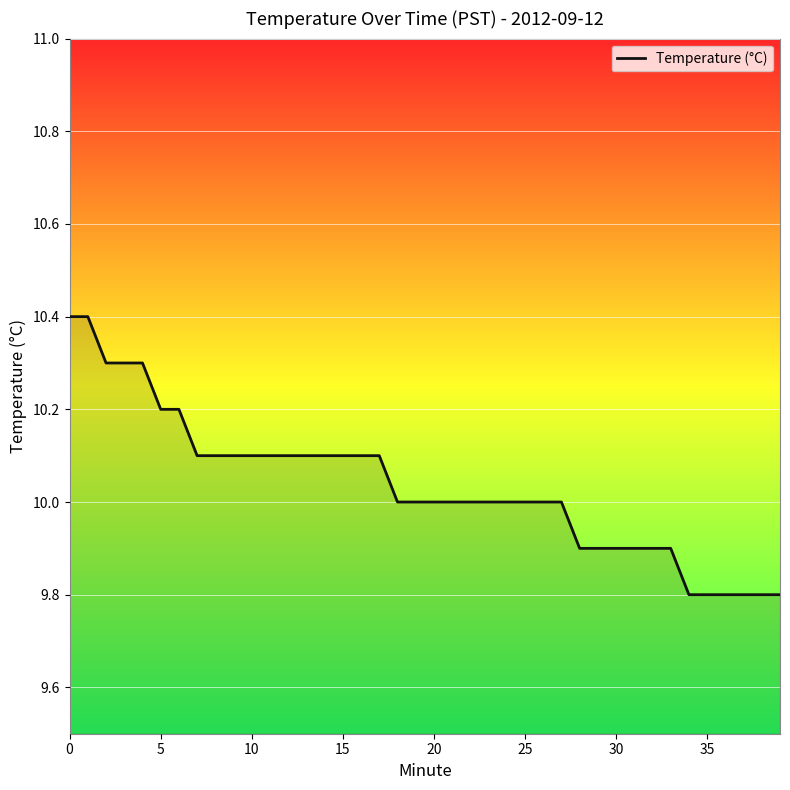

What is the smallest value displayed?

9.8